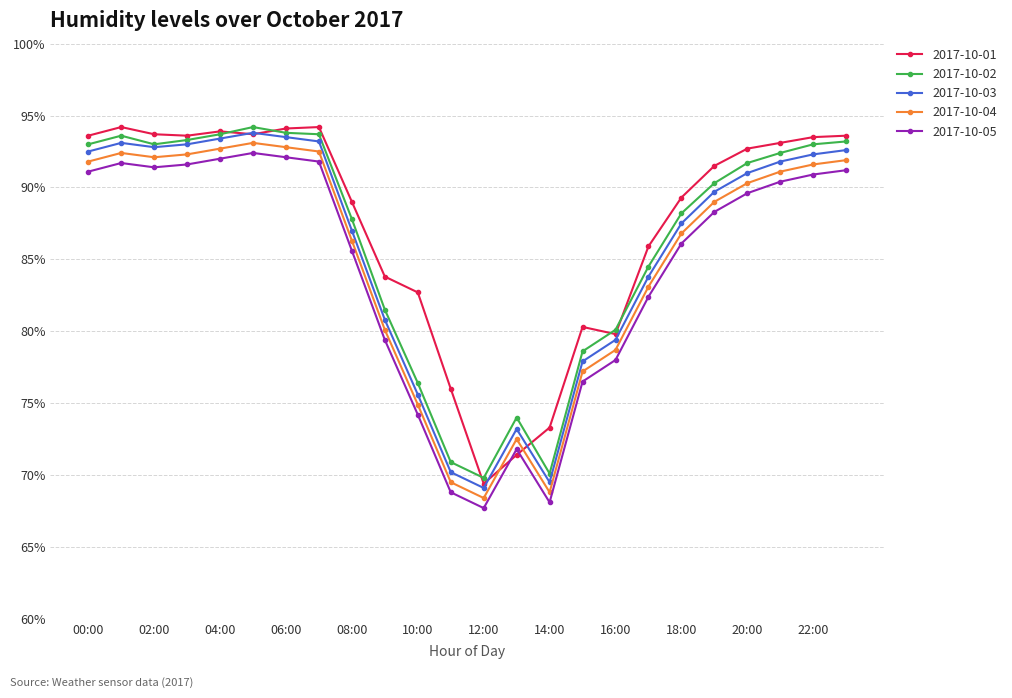

How many lines are shown in the chart?

5